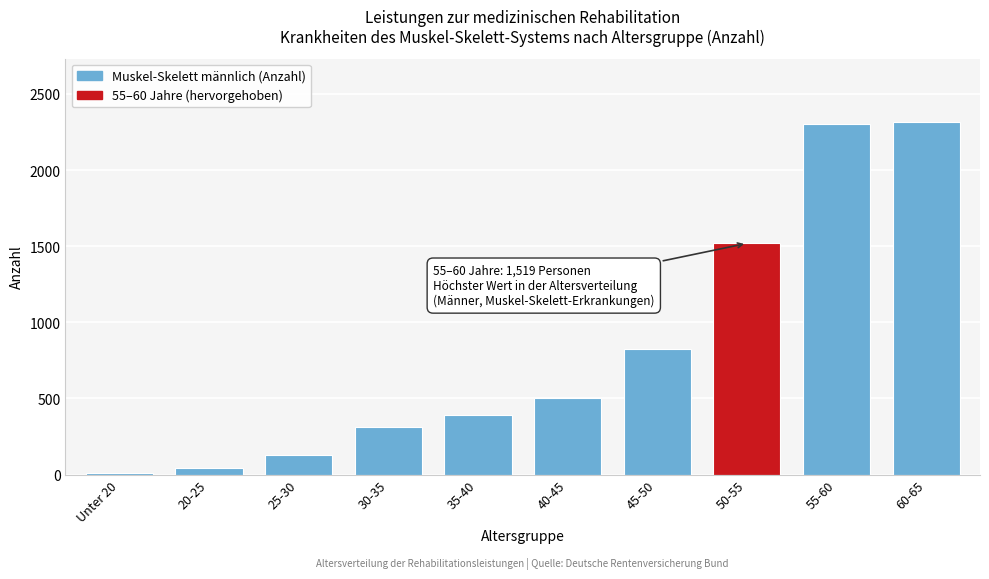

Reading left to right, transcribe all the data shown in this chart.

Unter 20=9	20-25=40	25-30=129	30-35=310	35-40=389	40-45=500	45-50=824	50-55=1519	55-60=2301	60-65=2316